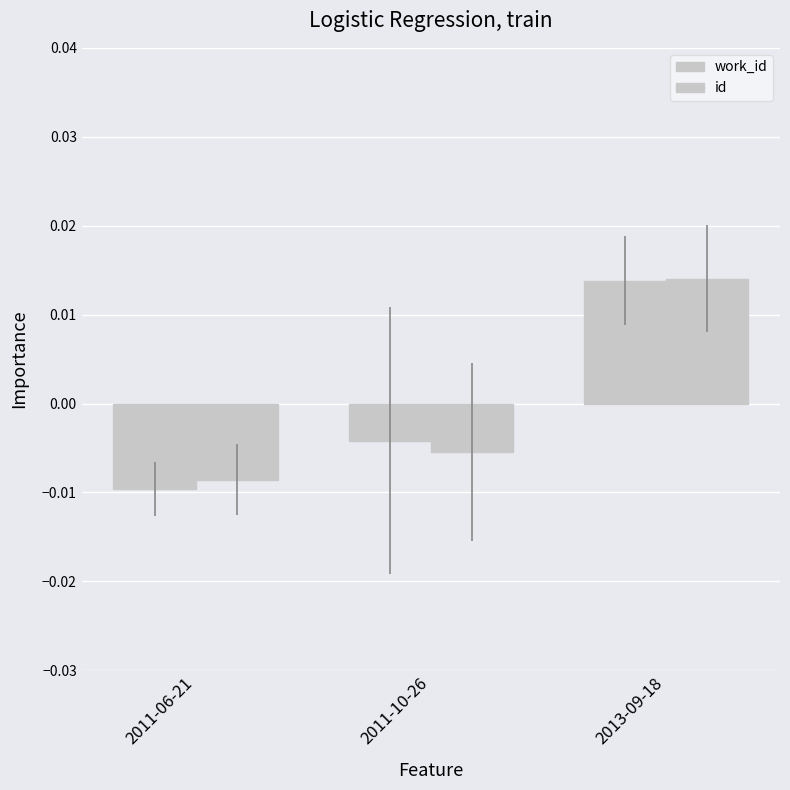

Rank the series at 2011-06-21 from highest to lowest value.

id, work_id